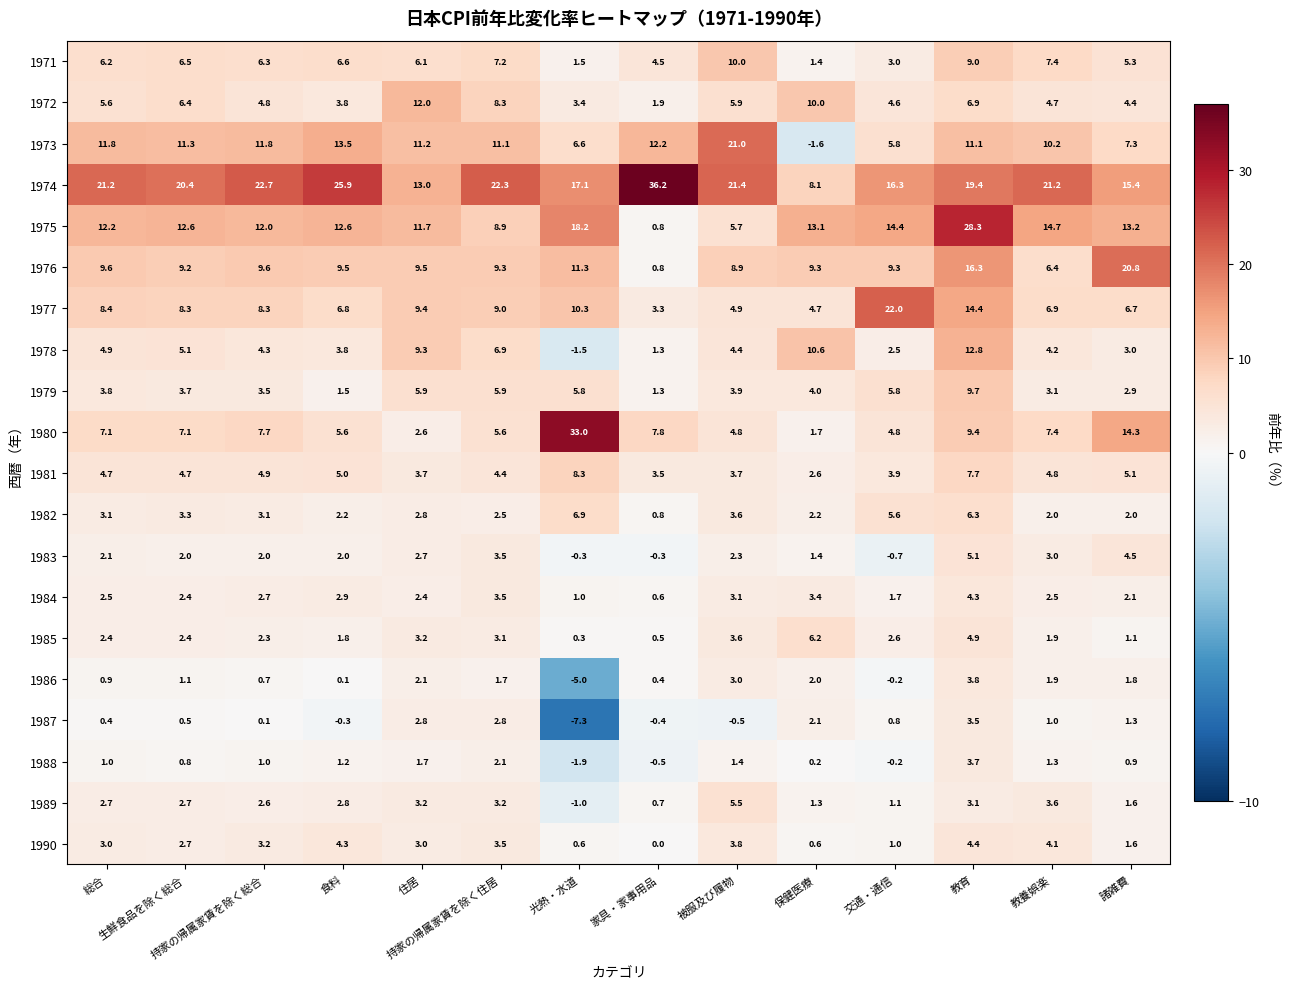

What is the total value across all series at 被服及び履物?

120.4